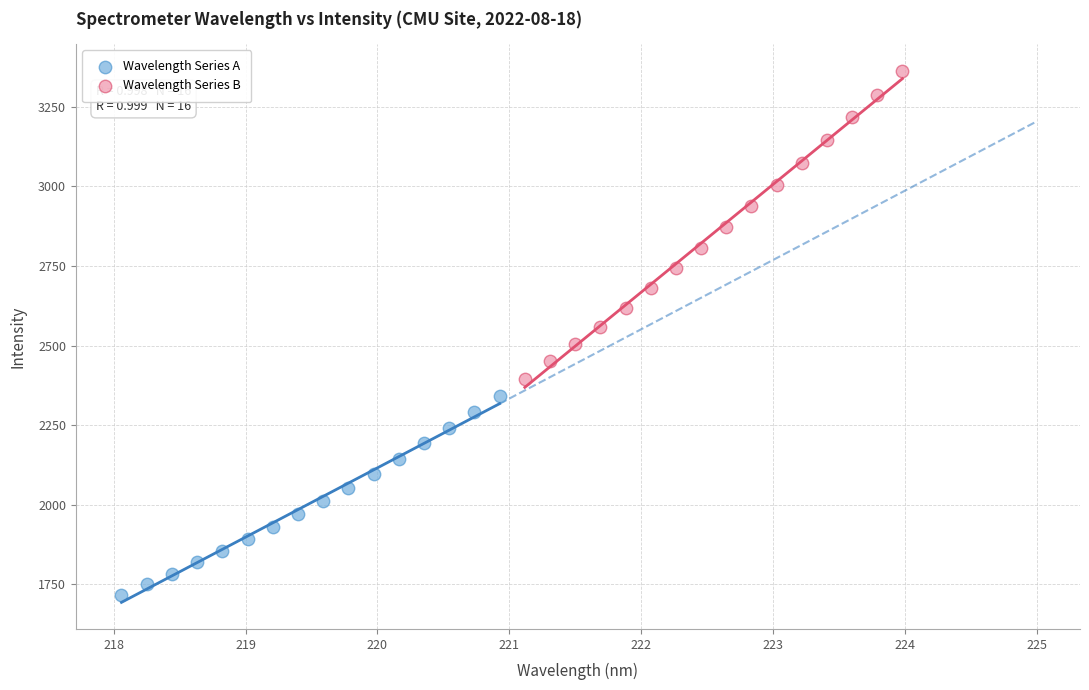

Which series reaches the maximum Y coordinate?

Wavelength Series B